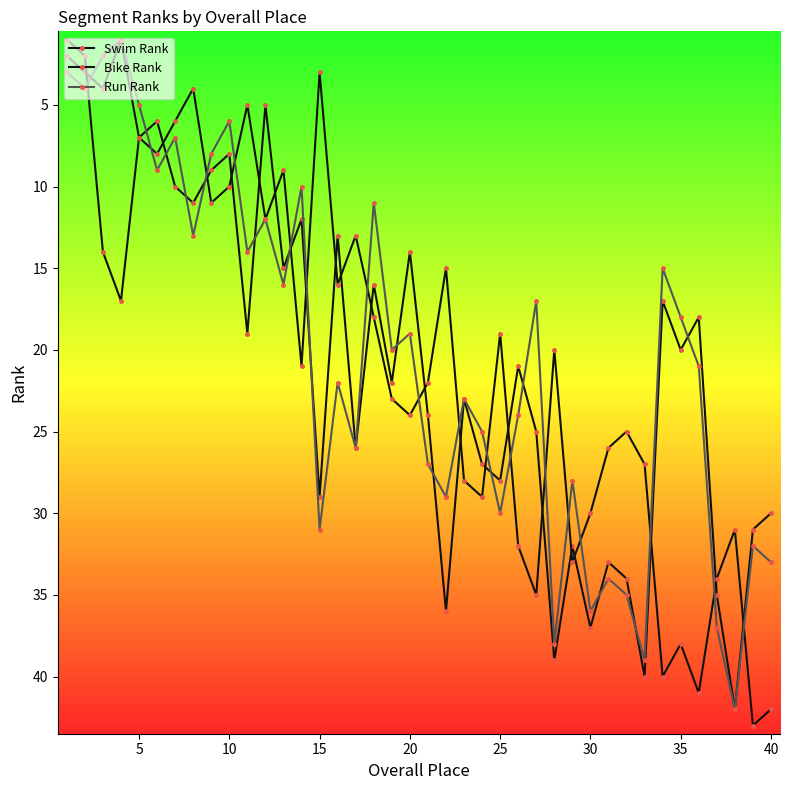

How many lines are shown in the chart?

3